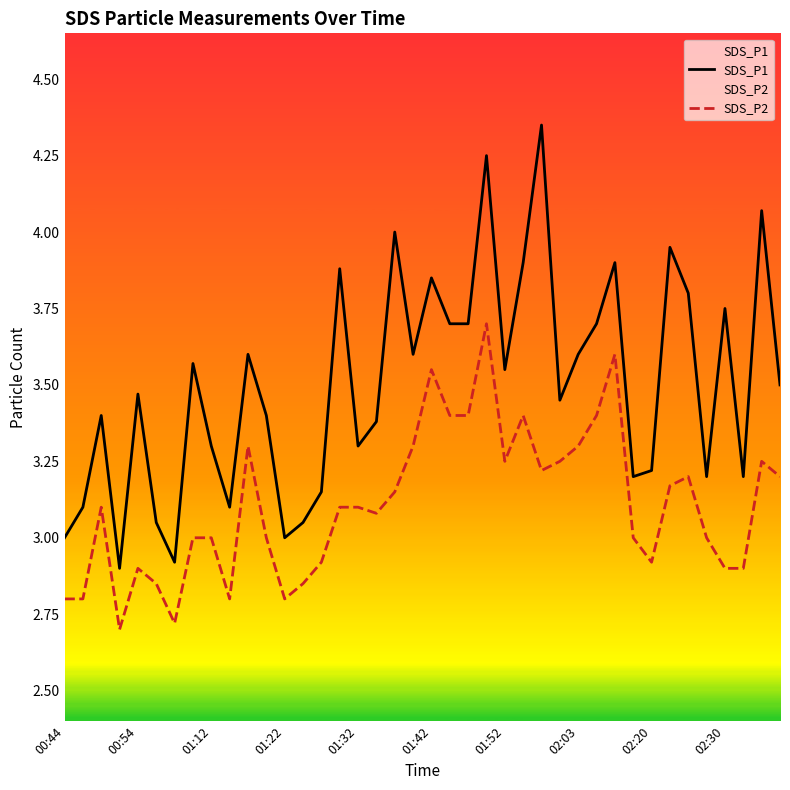

Which series has the largest range (max minus min)?

SDS_P1